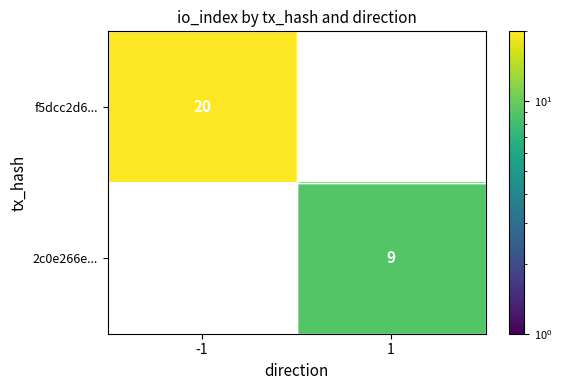

Is it true that f5dcc2d6... equals 11 at -1?

False